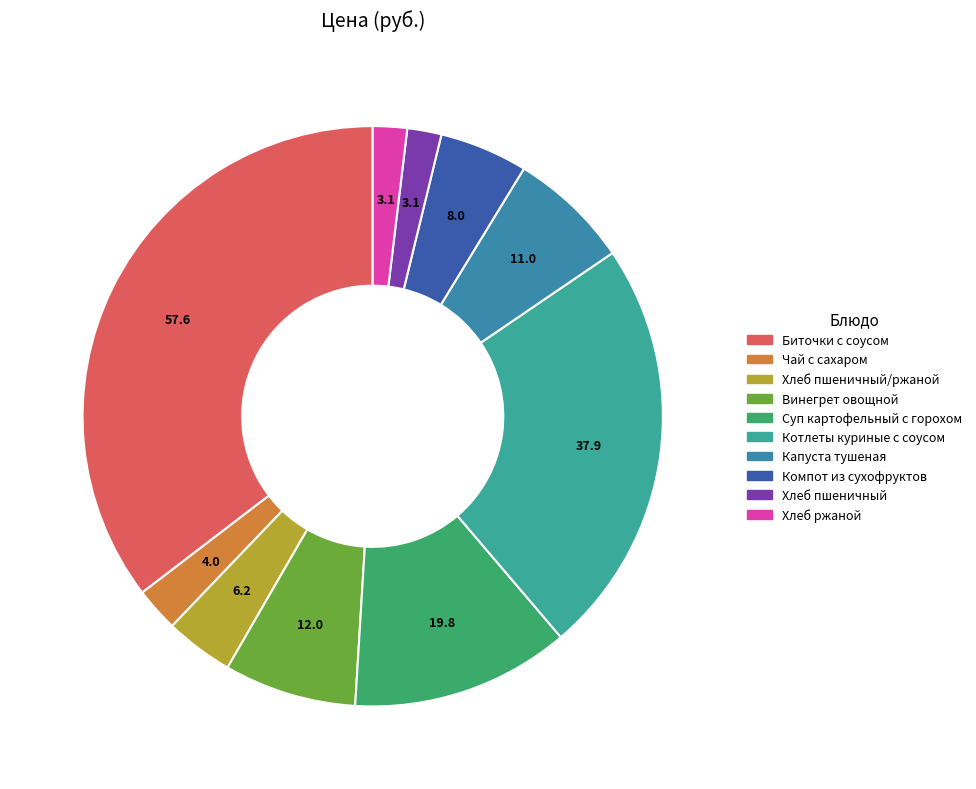

To the nearest percent, what percentage of the pie is Биточки с соусом?

35%